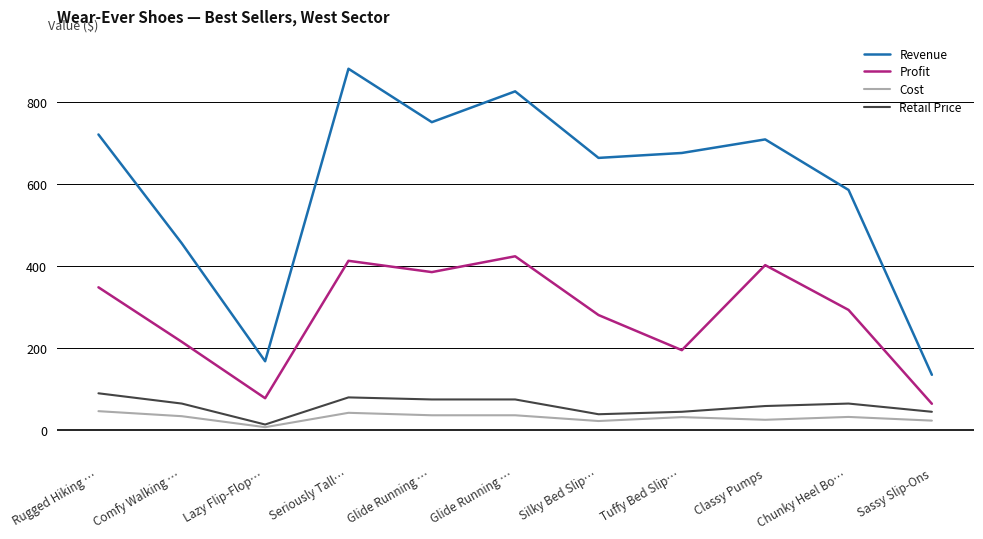

At how many categories does at least one series exceed 392?

9